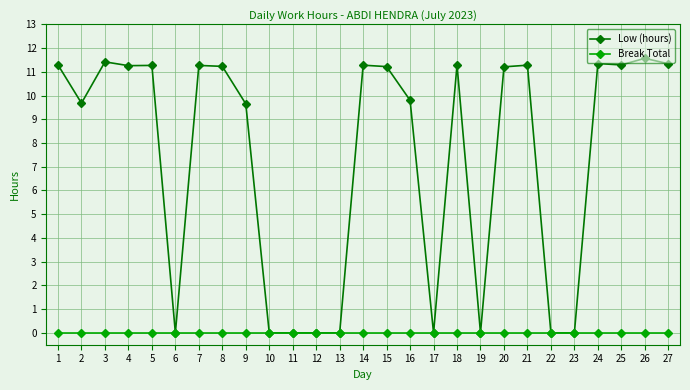

Does the chart display data point markers on the line(s)?

Yes